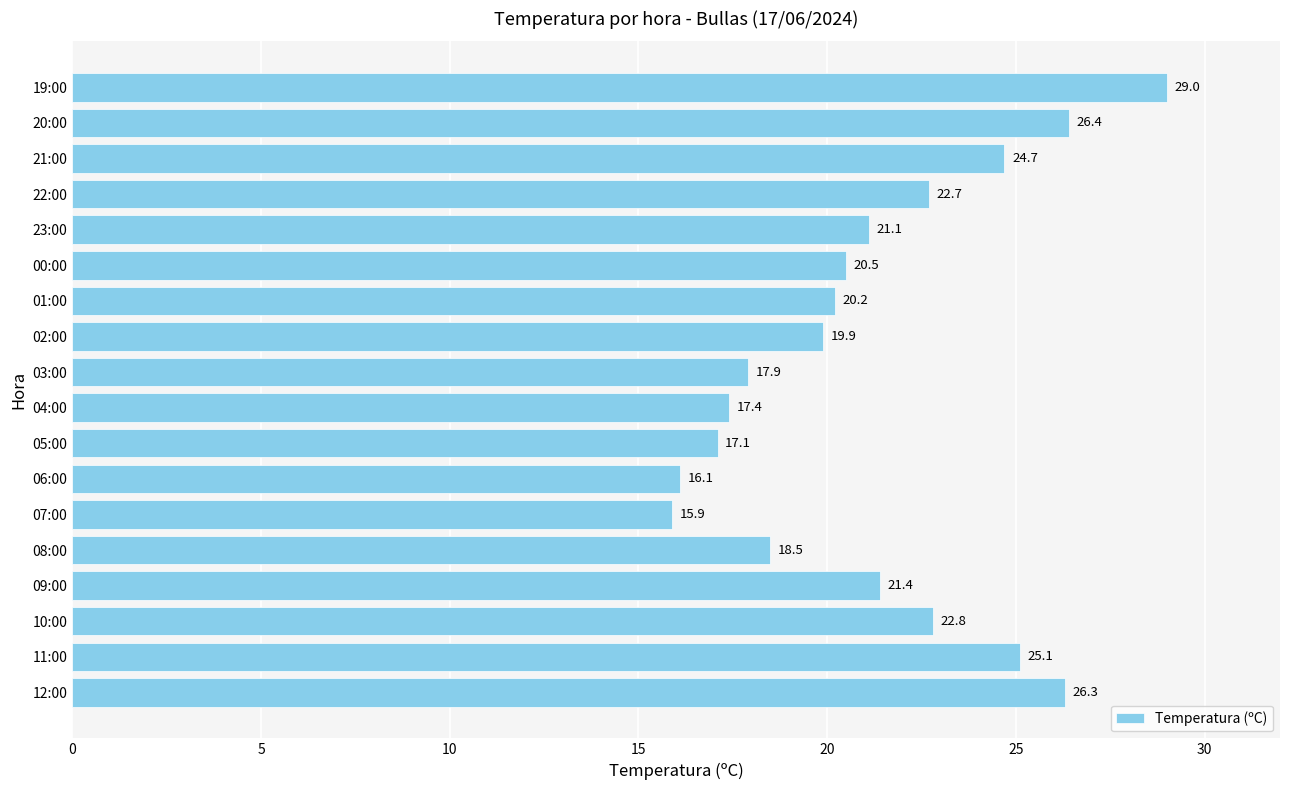

How many series are shown in this chart?

1